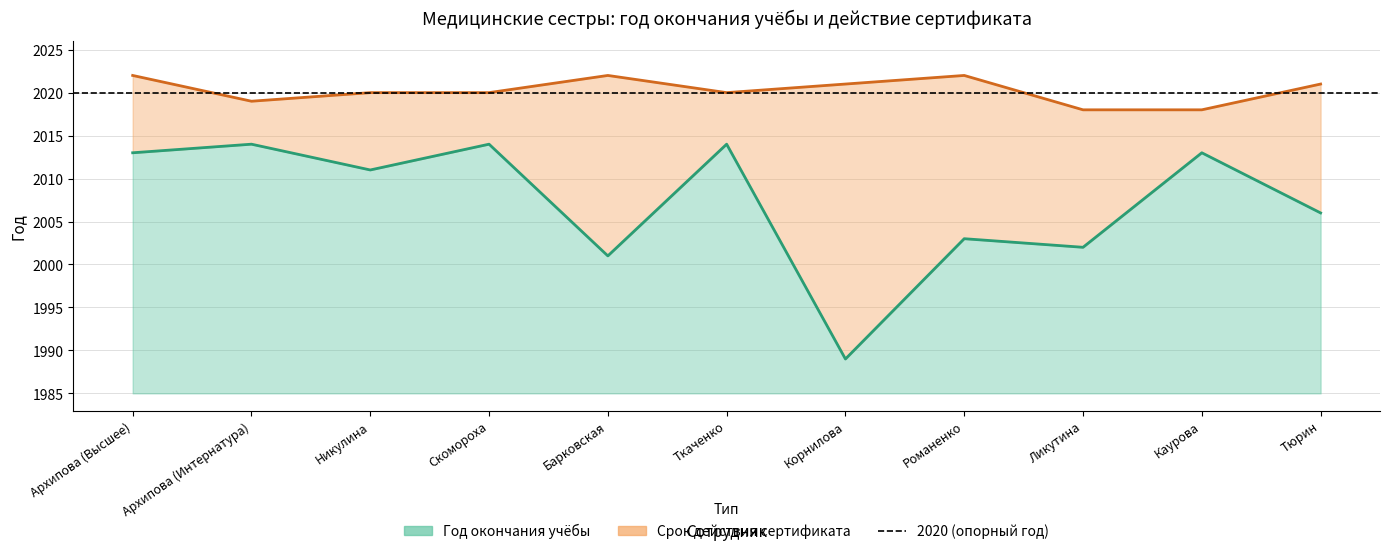

List the labels in order of Год окончания учёбы (линия) value, largest first.

Архипова (Интернатура), Скомороха, Ткаченко, Архипова (Высшее), Каурова, Никулина, Тюрин, Романенко, Ликутина, Барковская, Корнилова